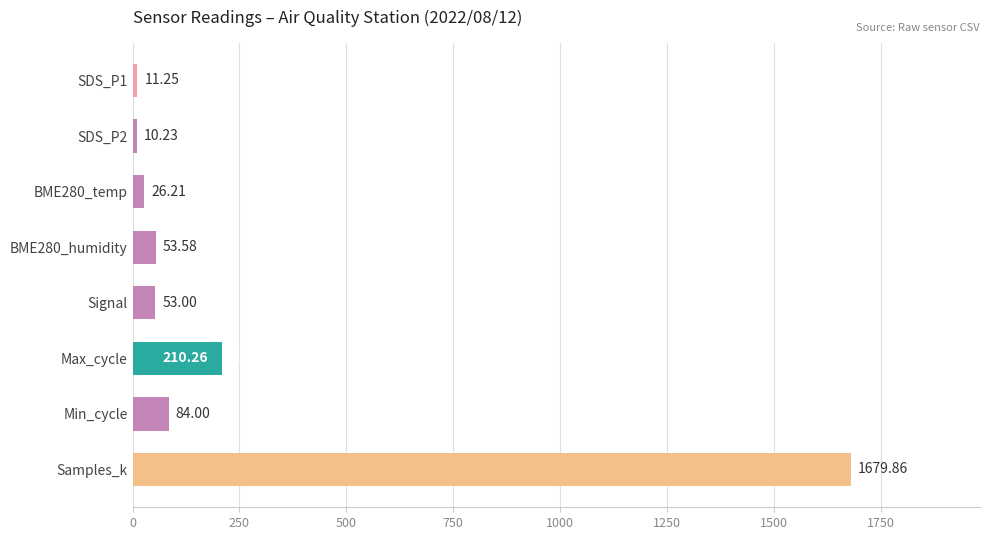

What is the smallest value displayed?

10.2